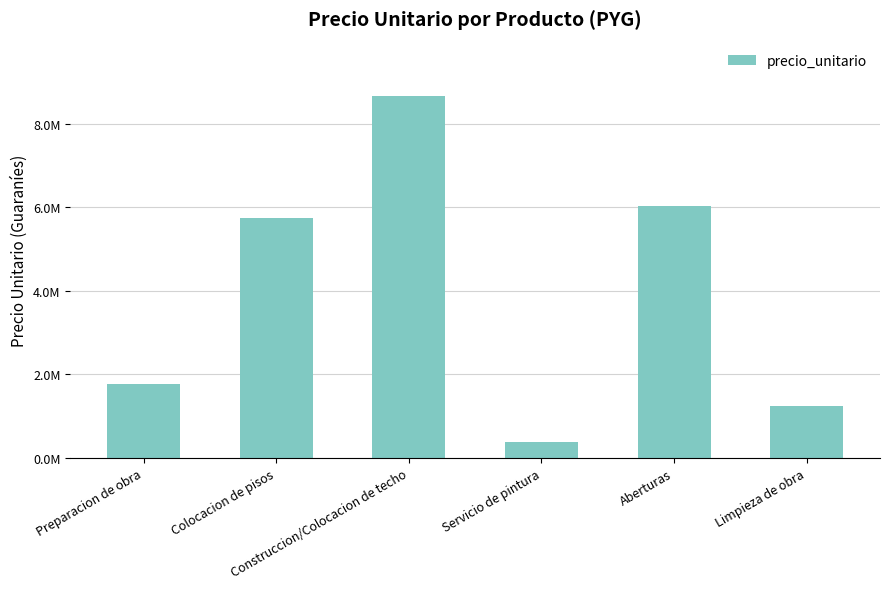

Are the bars horizontal?

No